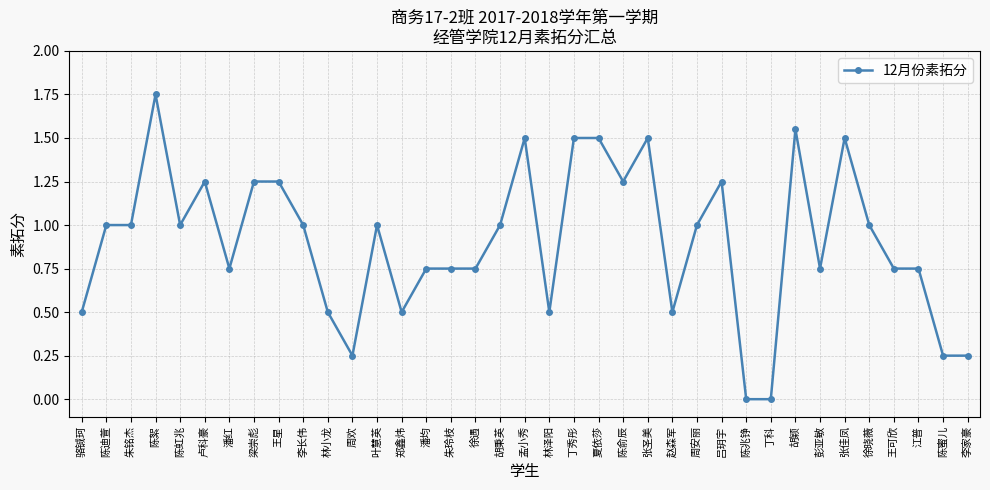

What is the difference between the values at 周安丽 and 陈兆铮?

1.0